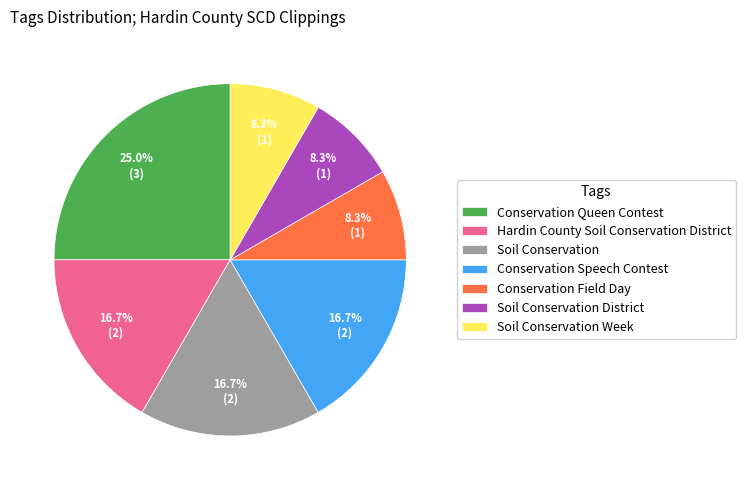

How many segments does this pie chart have?

7